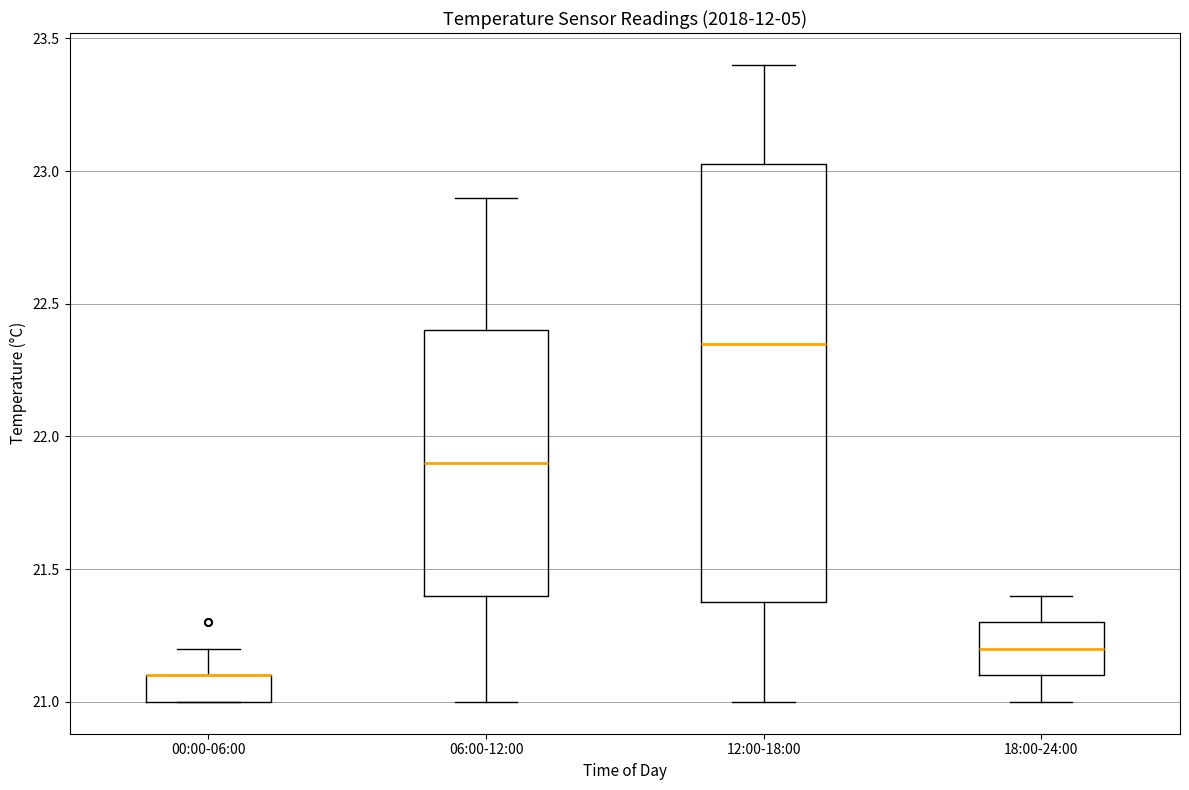

Which box is the tallest, from its lower edge to its upper edge?

12:00-18:00